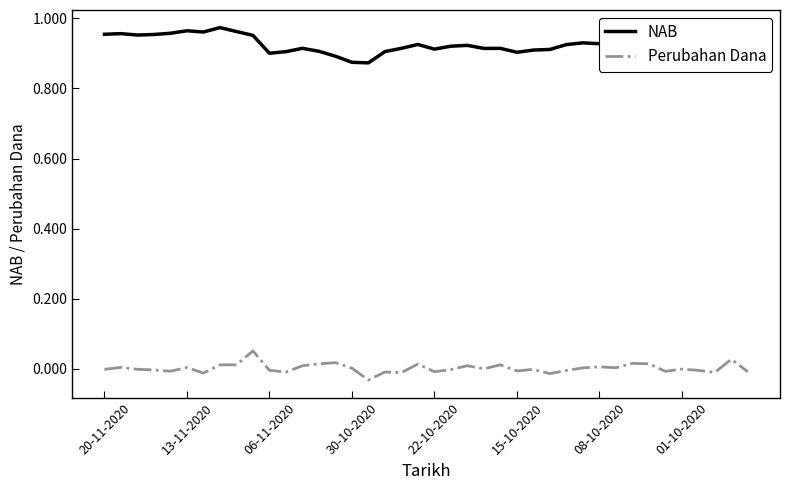

Which series has the largest total across all categories?

NAB